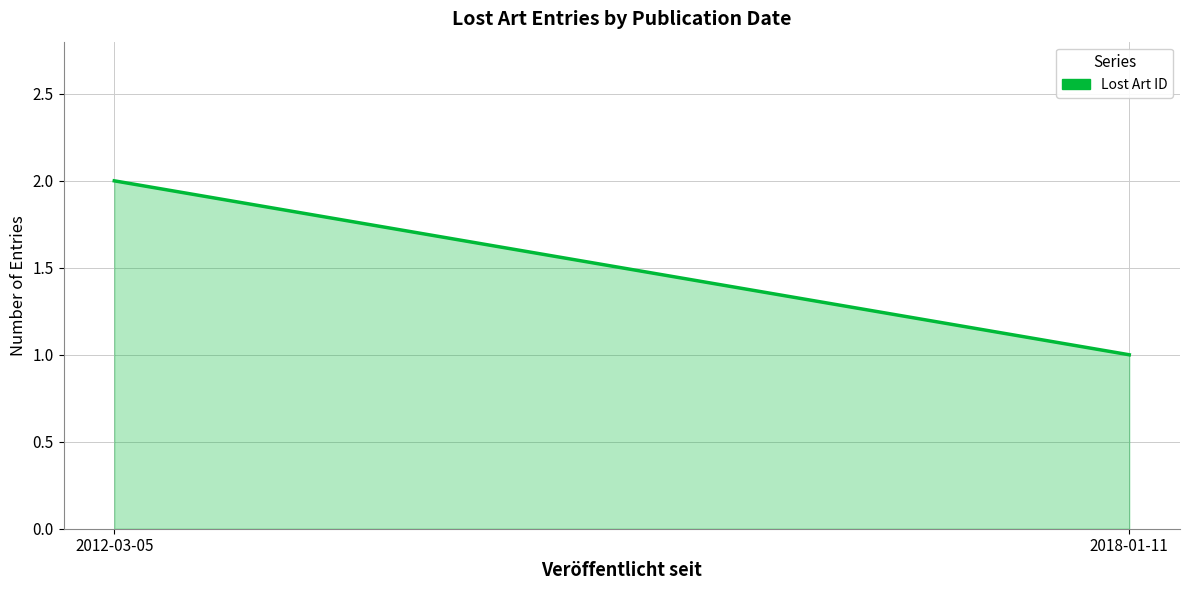

What is the sum of the values at 2018-01-11 and 2012-03-05?

3